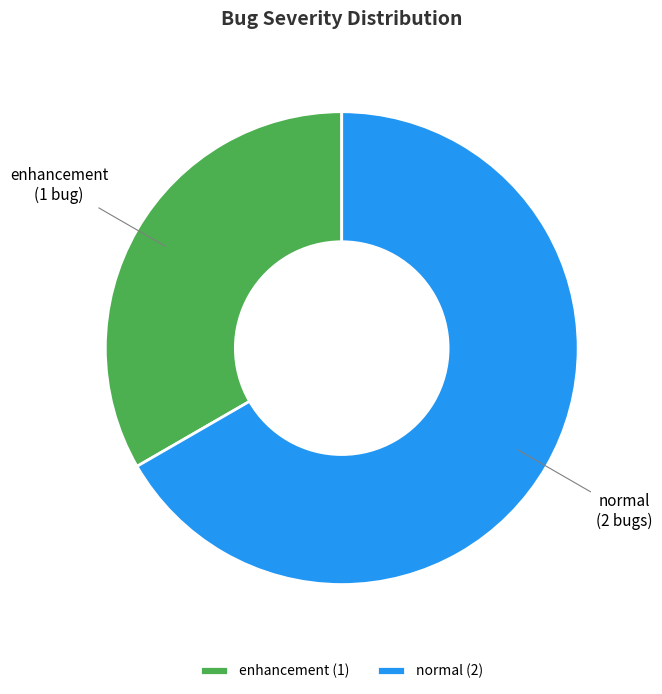

Do normal and enhancement together represent more than half of the pie?

Yes